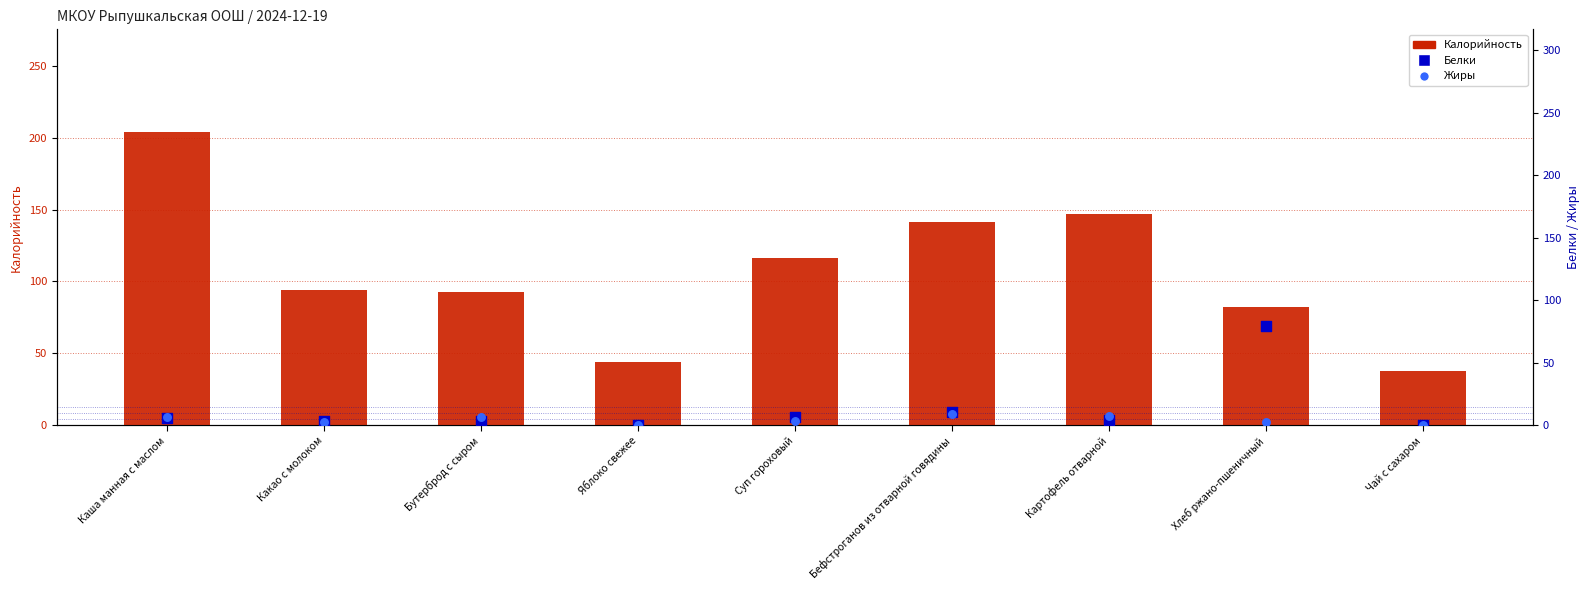

Which series has the largest total across all categories?

Калорийность